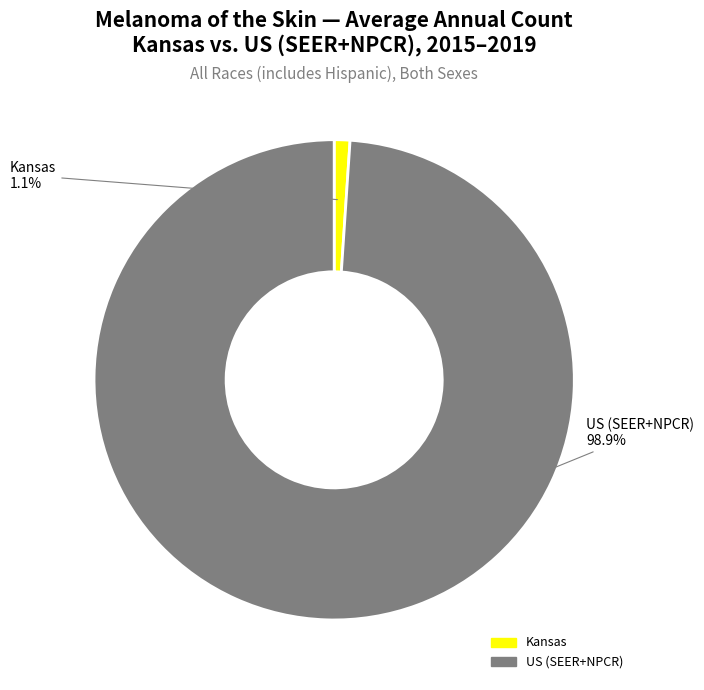

Which category has the biggest portion of the pie?

US (SEER+NPCR)